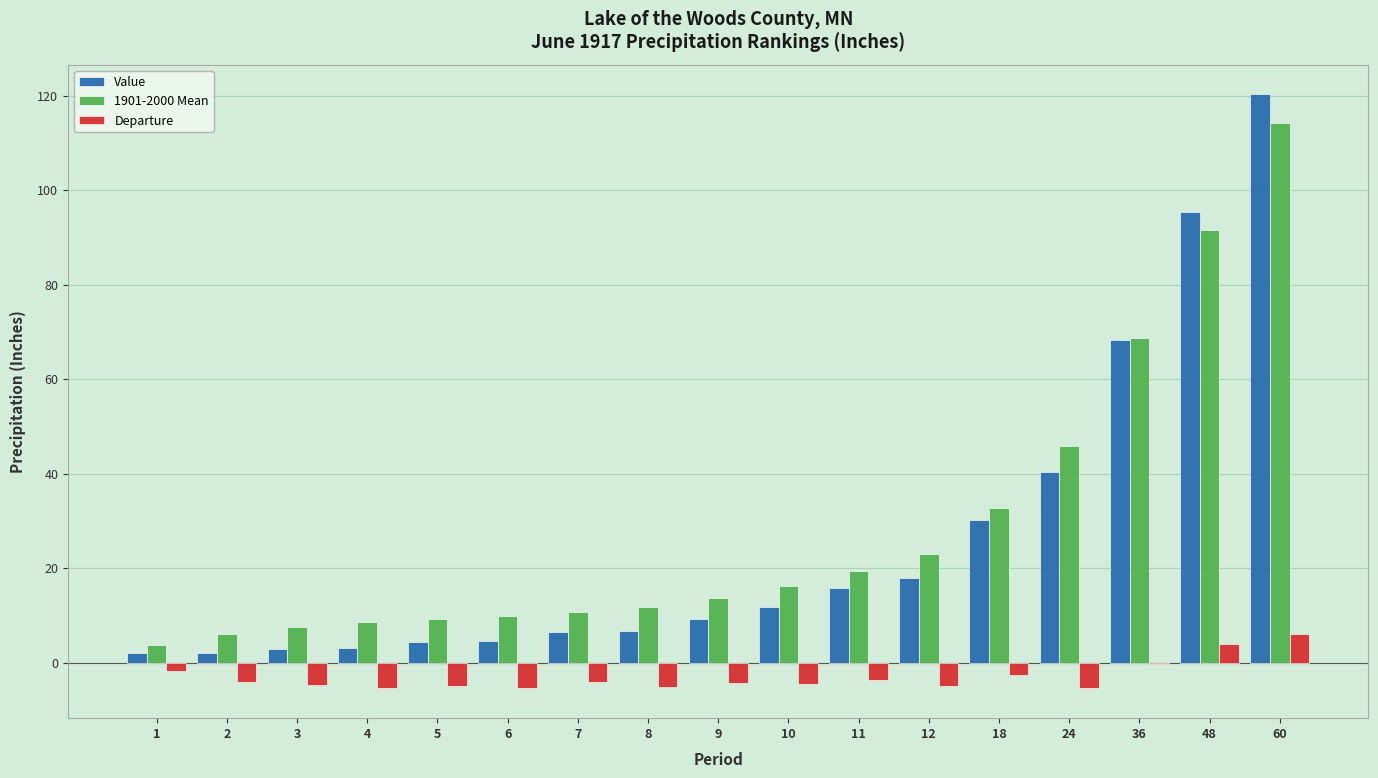

How many categories are shown in the chart?

17